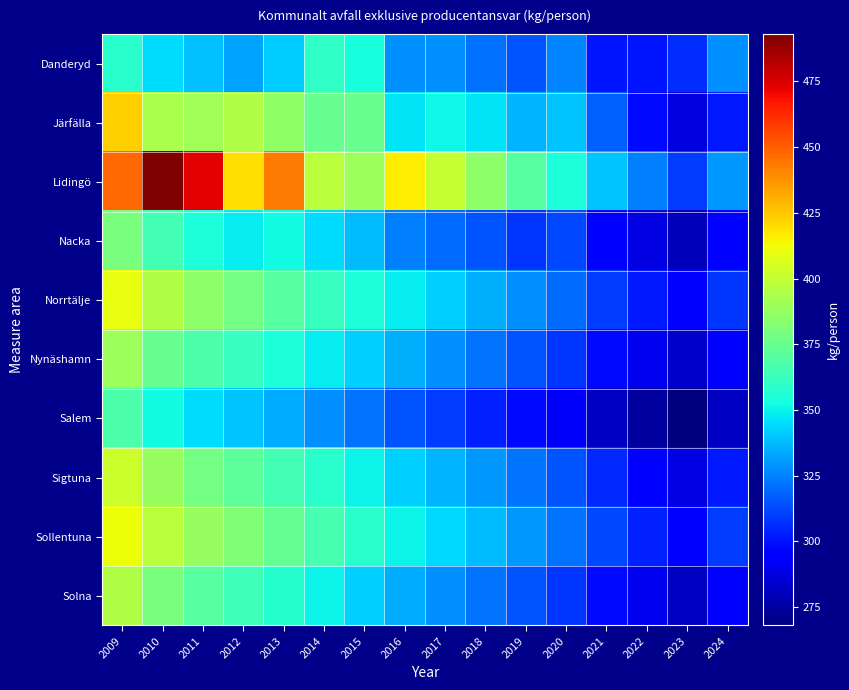

Which category has the lowest value across all series?

2023